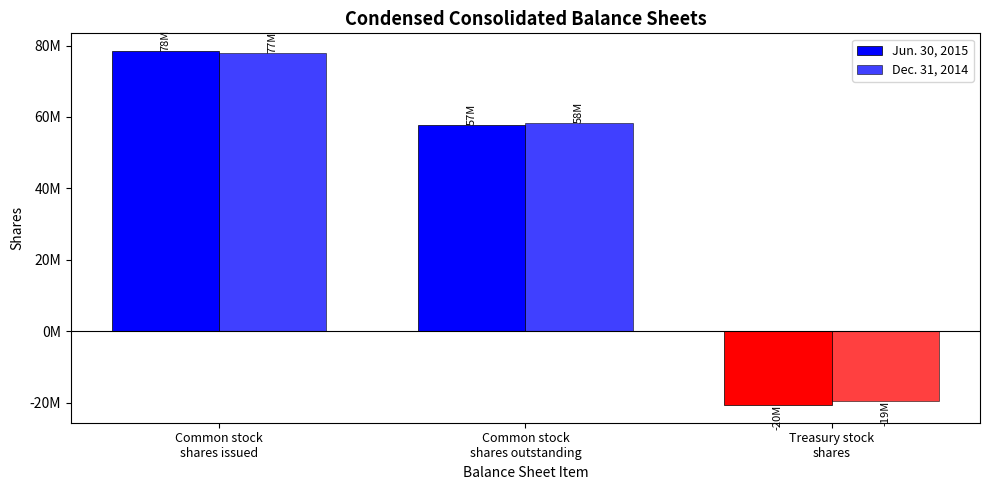

Are the bars horizontal?

No